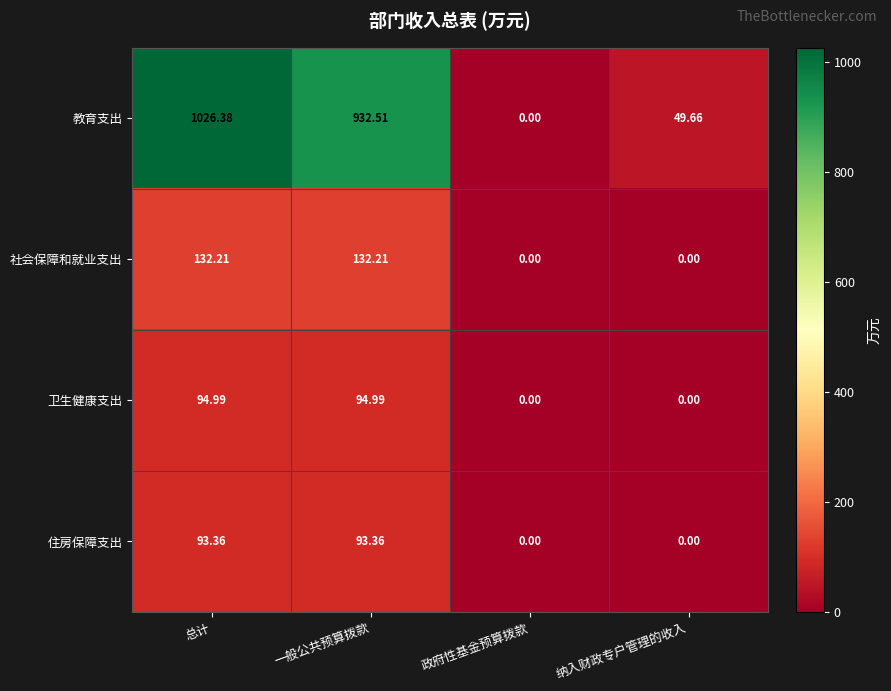

What is the spread (max minus min) of values at 纳入财政专户管理的收入?

49.7